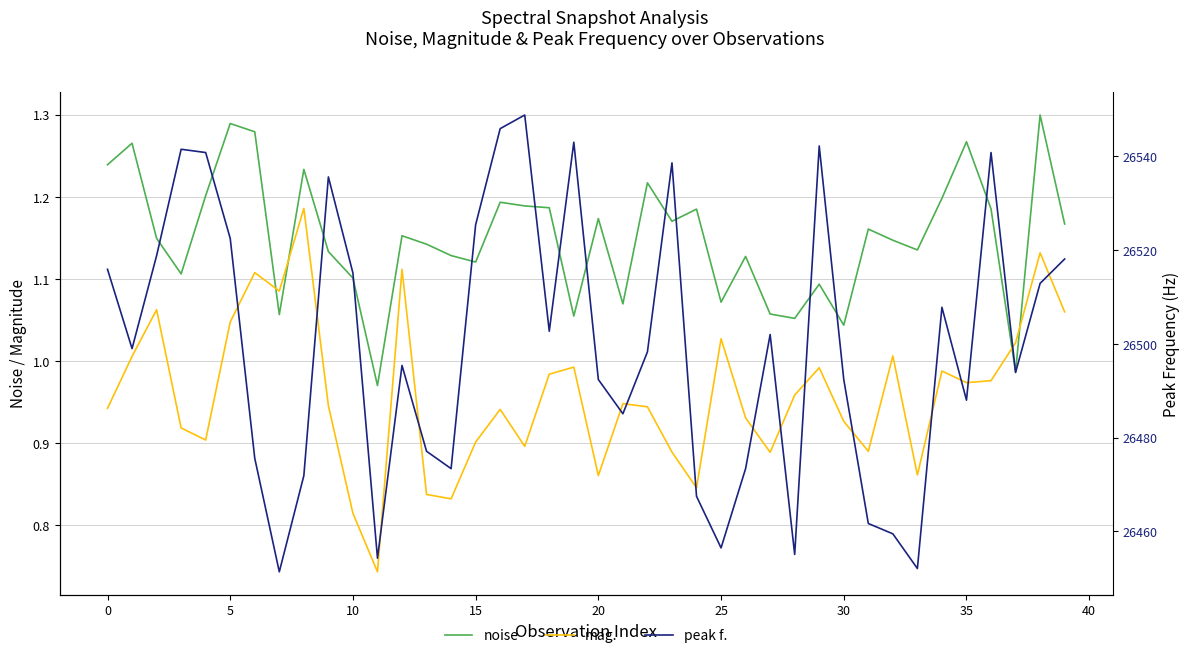

Is the value of peak f. at 38 greater than the value of noise at 16?

Yes